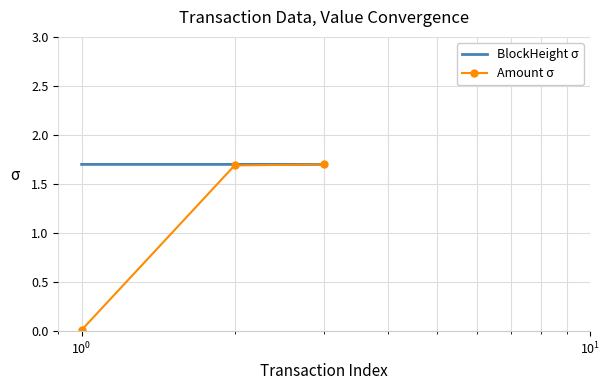

What are all the series names shown in the legend?

BlockHeight σ, Amount σ